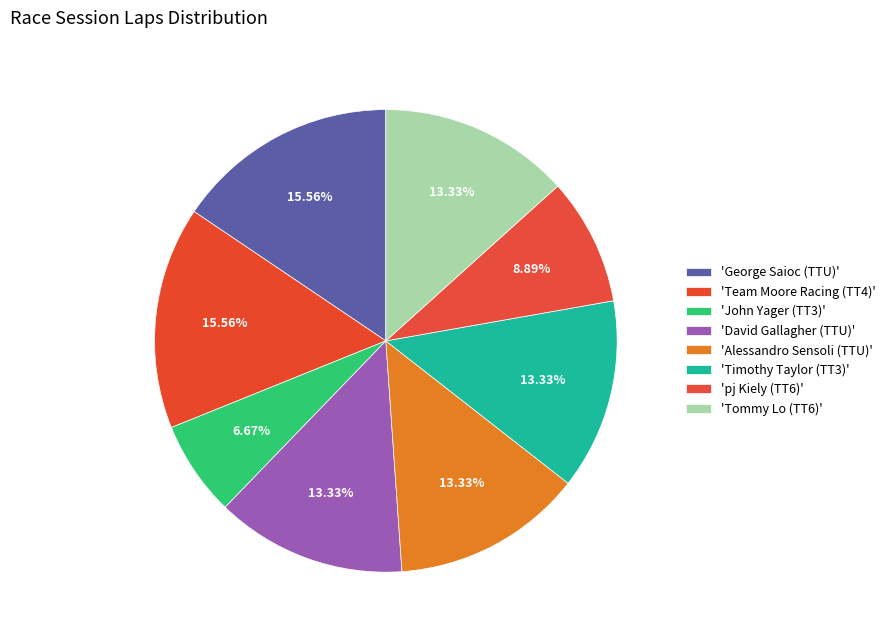

How many segments does this pie chart have?

8